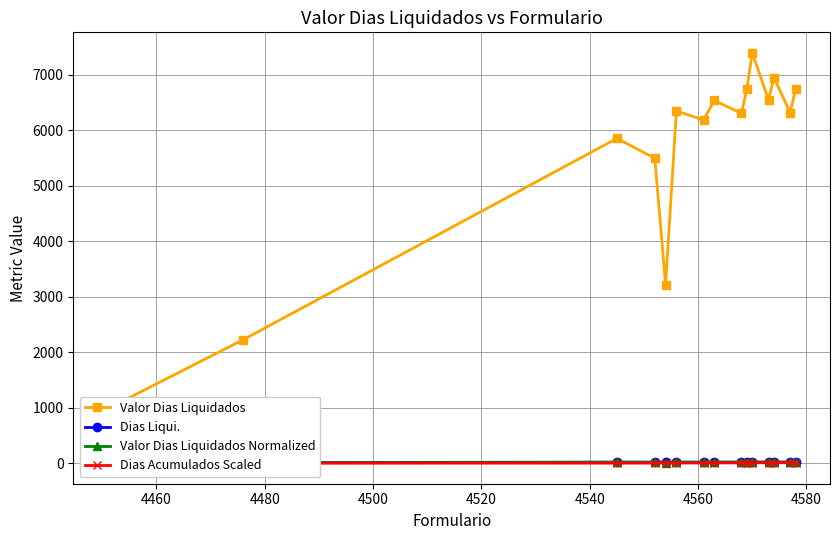

True or false: Valor Dias Liquidados and Dias Liqui. intersect in this chart.

False